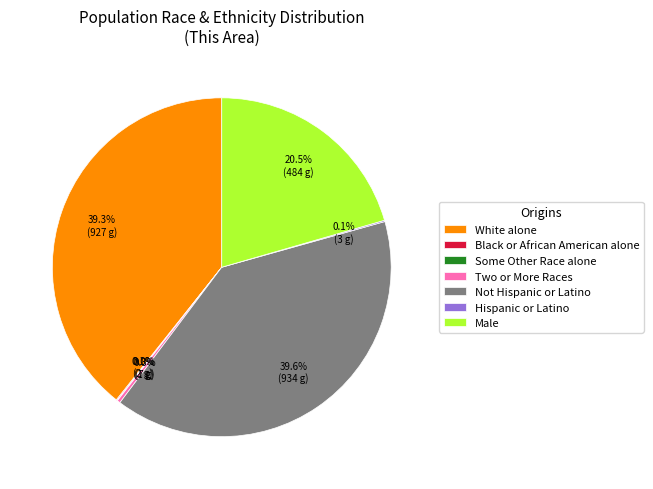

Approximately how many times larger is the value at White alone compared to Male?

1.9